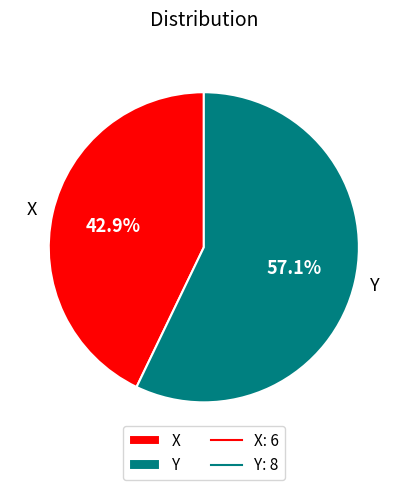

True or false: X accounts for 43% of the total.

True